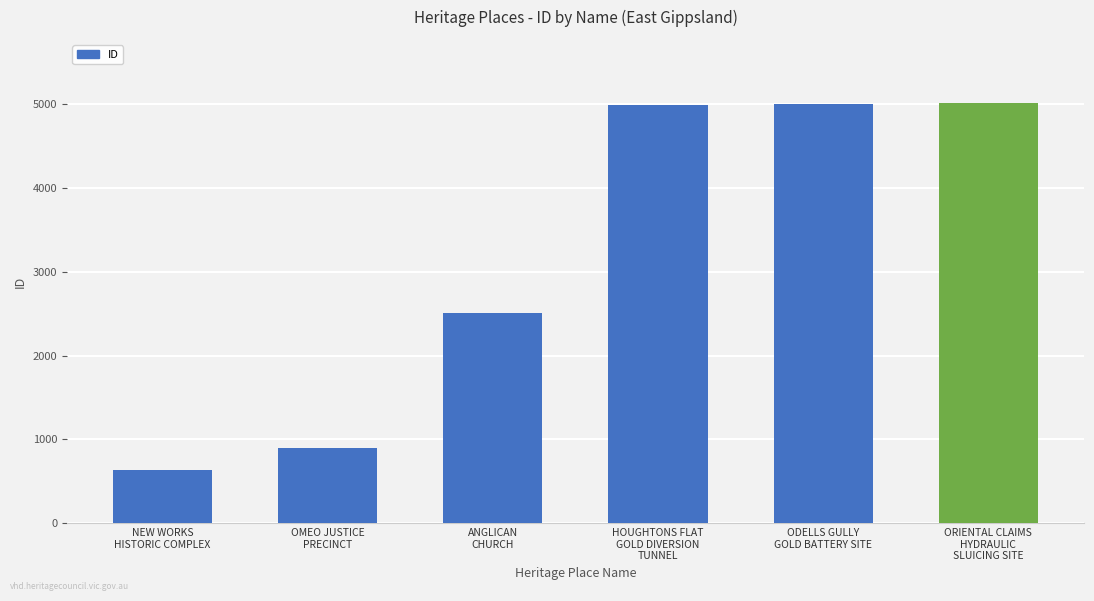

What is the difference between the maximum and minimum values?

4369